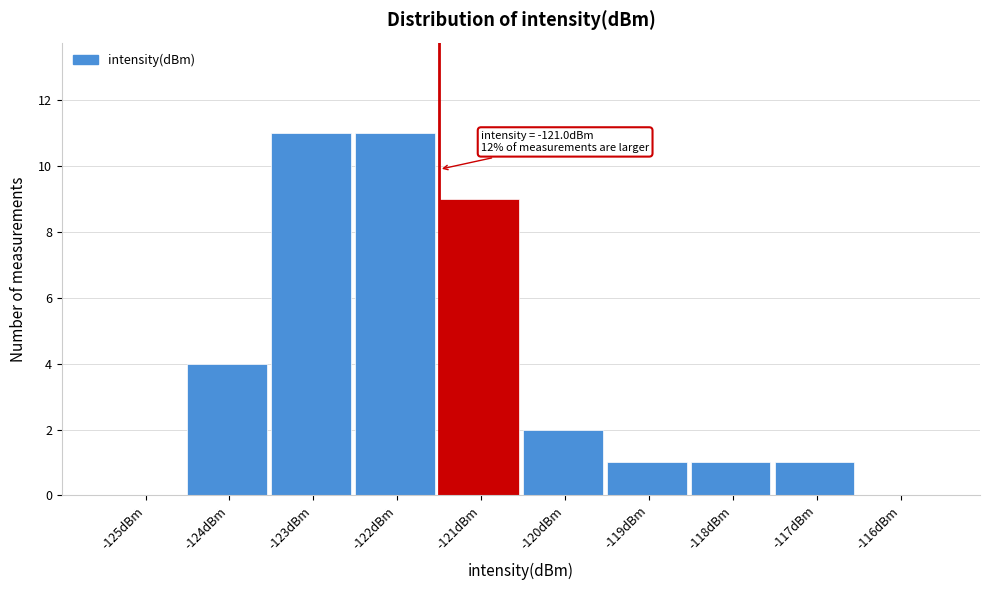

Reading right to left, list all the values displayed in this chart.

-116dBm=0	-117dBm=1	-118dBm=1	-119dBm=1	-120dBm=2	-121dBm=9	-122dBm=11	-123dBm=11	-124dBm=4	-125dBm=0